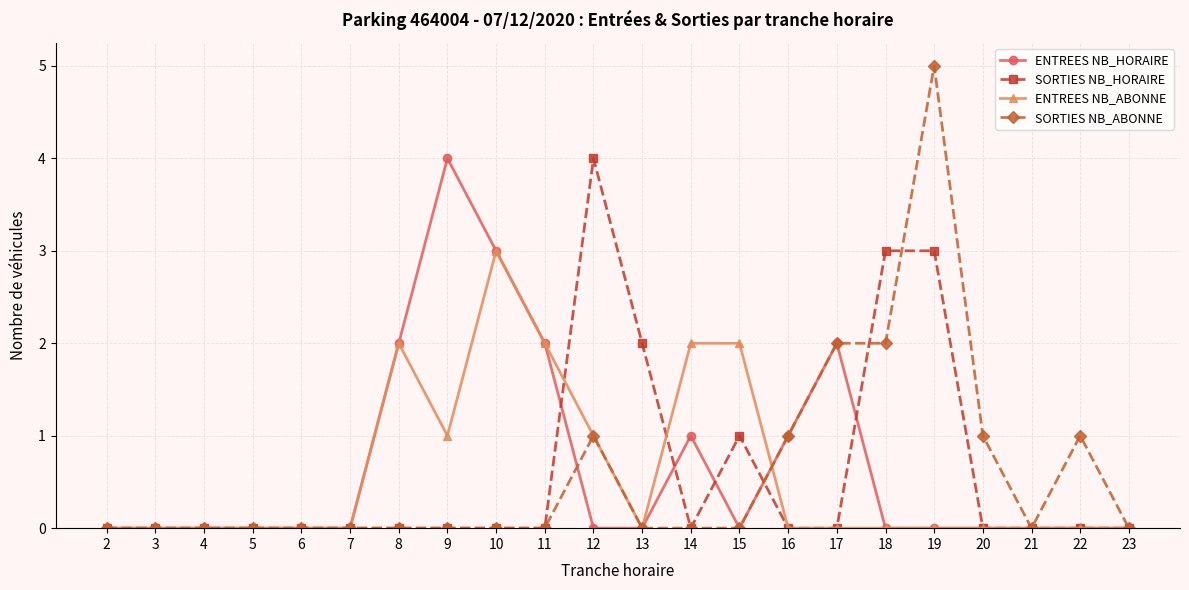

Is the value of ENTREES NB_ABONNE at 10 greater than the value of SORTIES NB_HORAIRE at 15?

Yes